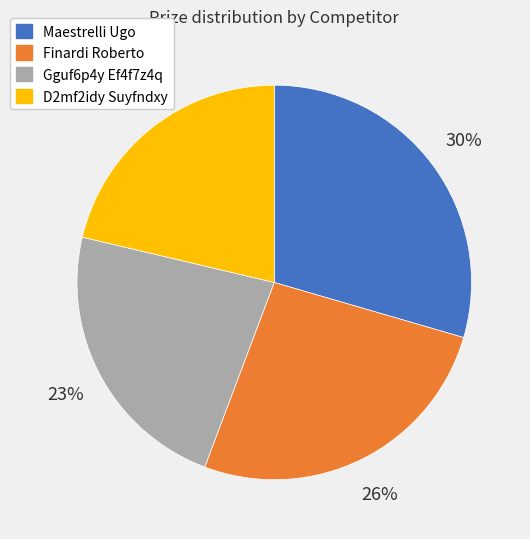

To the nearest percent, what percentage of the pie is Finardi Roberto?

26%